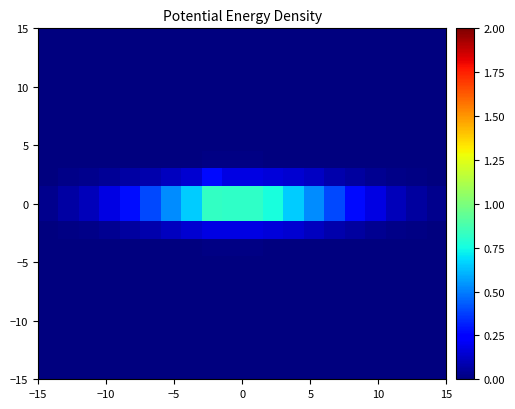

How many distinct data groups are displayed?

20